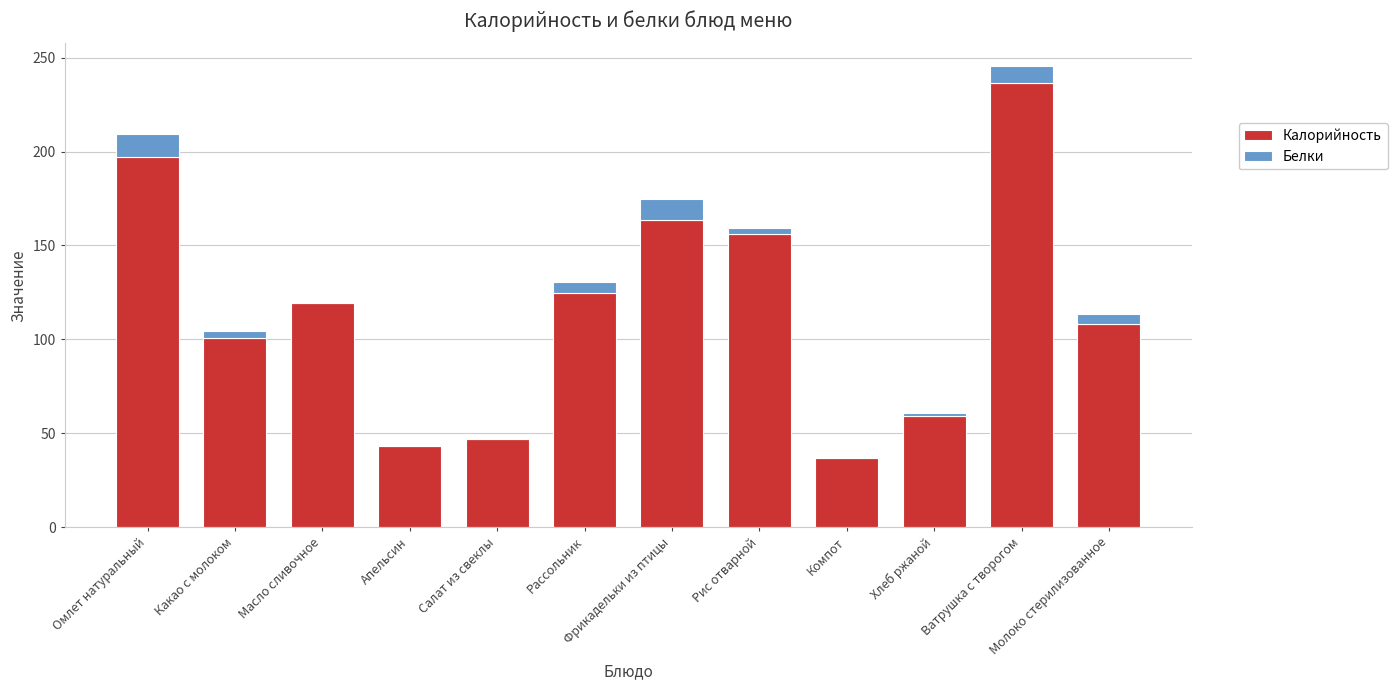

At which category is the sum across all series the highest?

Ватрушка с творогом